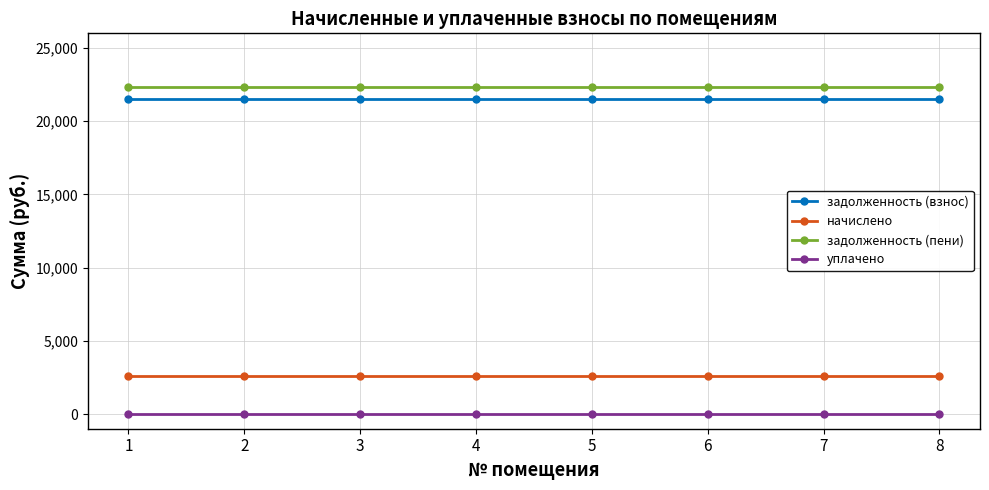

Reading left to right, what are all the values shown in this chart?

задолженность (взнос): 21487.7	21487.7	21487.7	21487.7	21487.7	21487.7	21487.7	21487.7
начислено: 2592.0	2592.0	2592.0	2592.0	2592.0	2592.0	2592.0	2592.0
задолженность (пени): 22351.7	22351.7	22351.7	22351.7	22351.7	22351.7	22351.7	22351.7
уплачено: 0.0	0.0	0.0	0.0	0.0	0.0	0.0	0.0